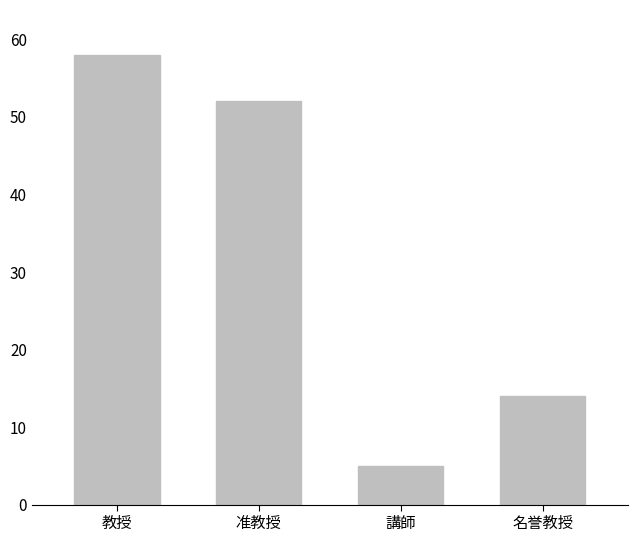

Which has a higher value, 教授 or 講師?

教授